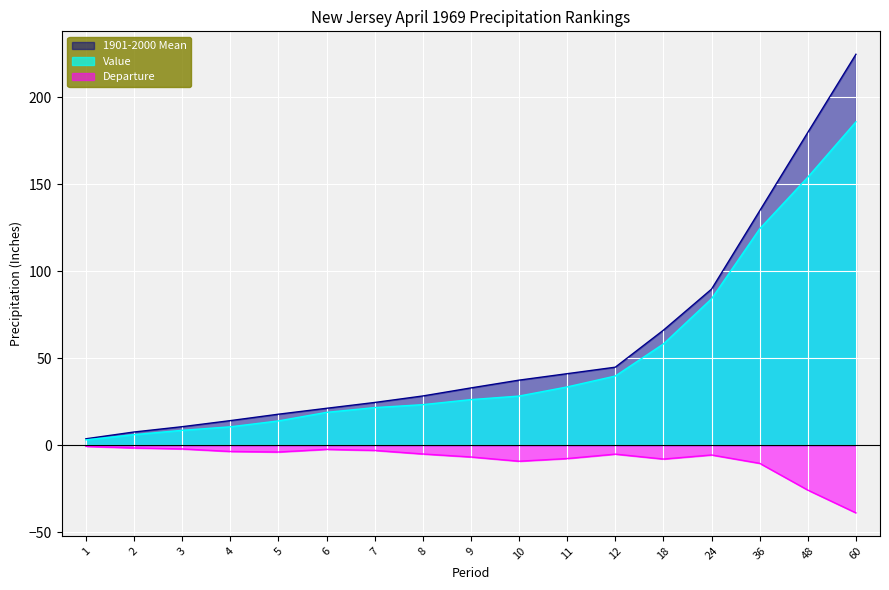

The value of Departure at 10 is -9.2. True or false?

True